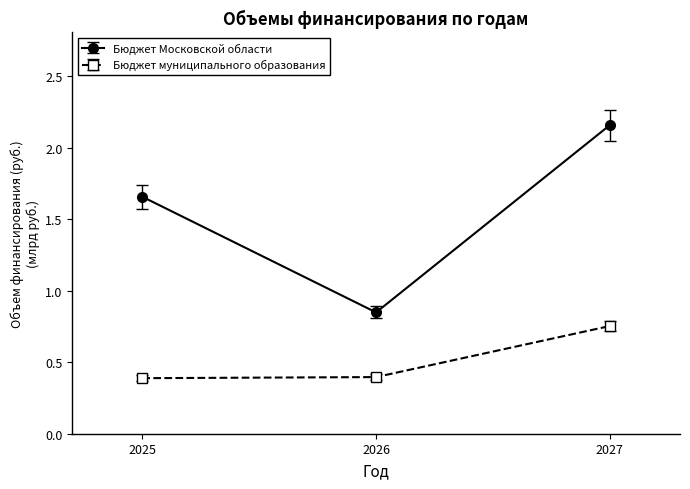

What is the value of the Бюджет муниципального образования point at the 2nd from the left?

0.4